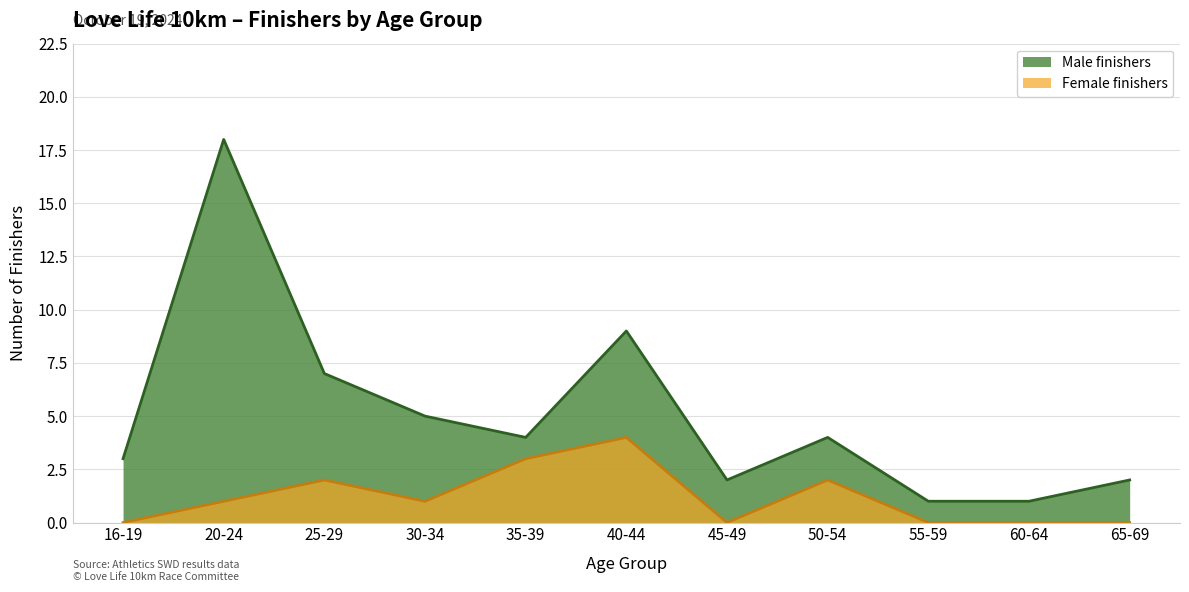

Which series has the largest range (max minus min)?

Male finishers